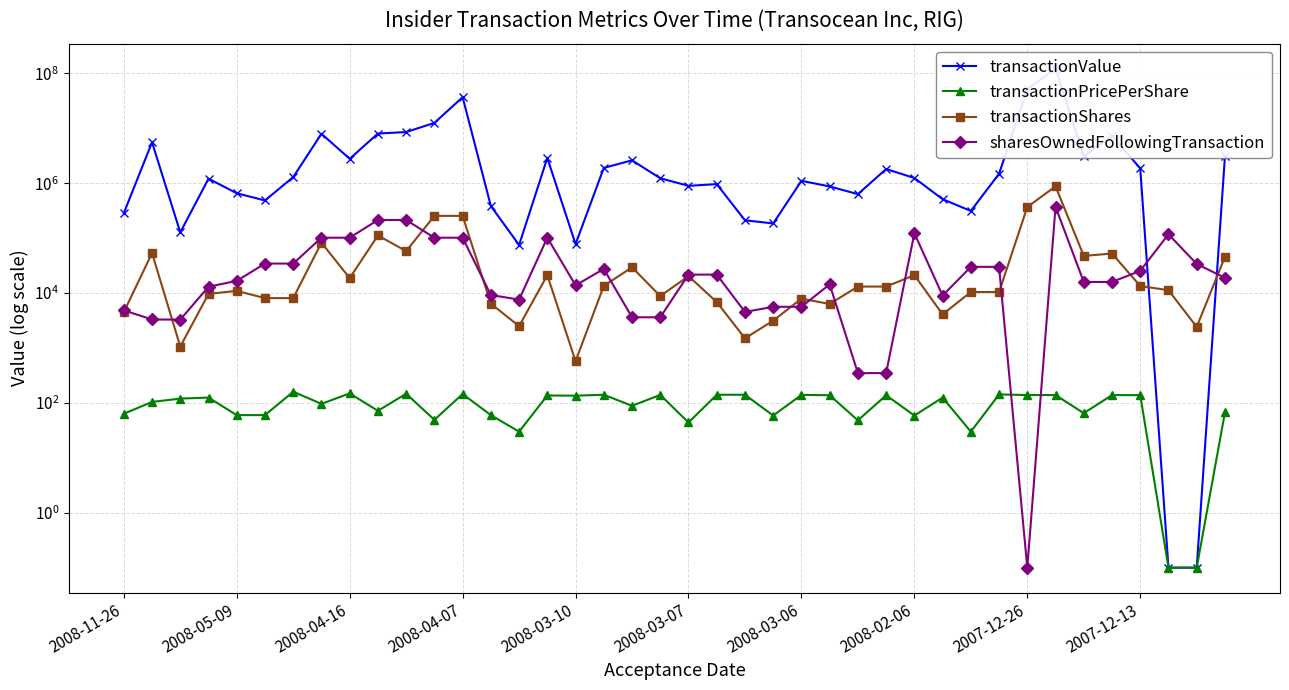

True or false: transactionPricePerShare and transactionShares cross at least once.

False